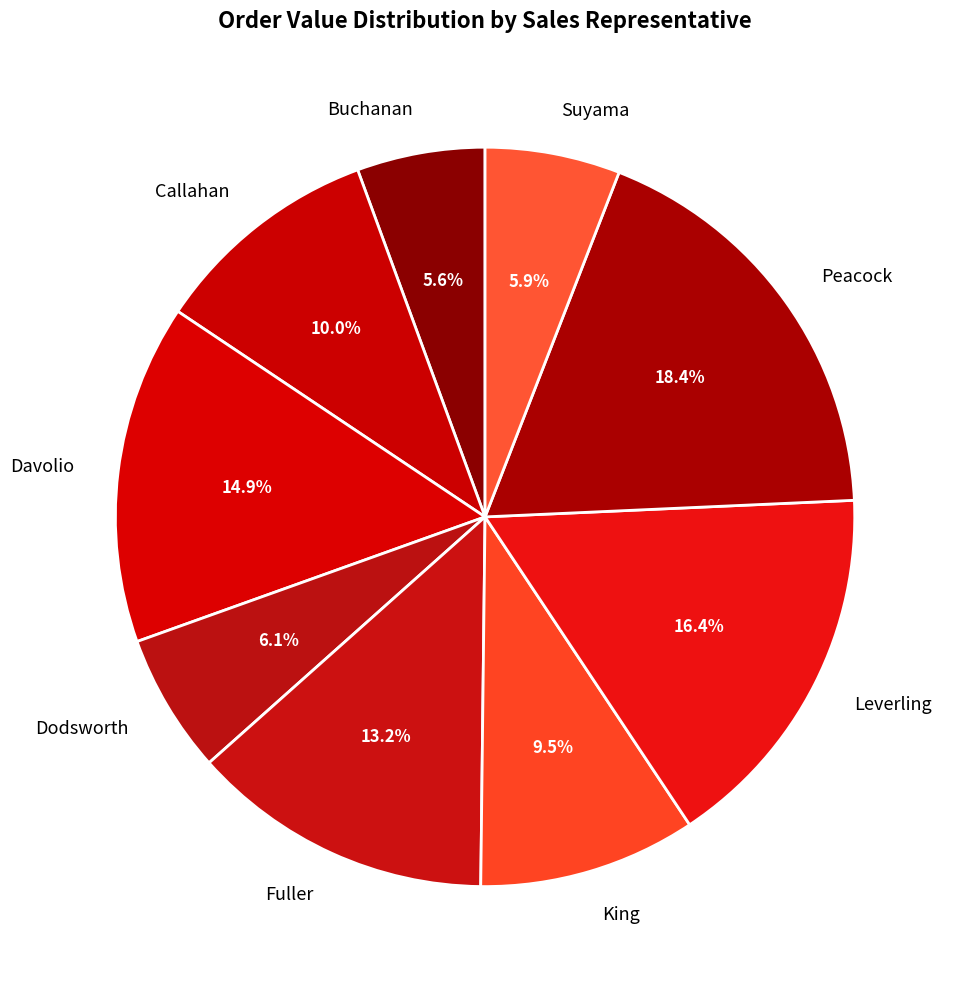

What percentage is NOT represented by King?

90.5%